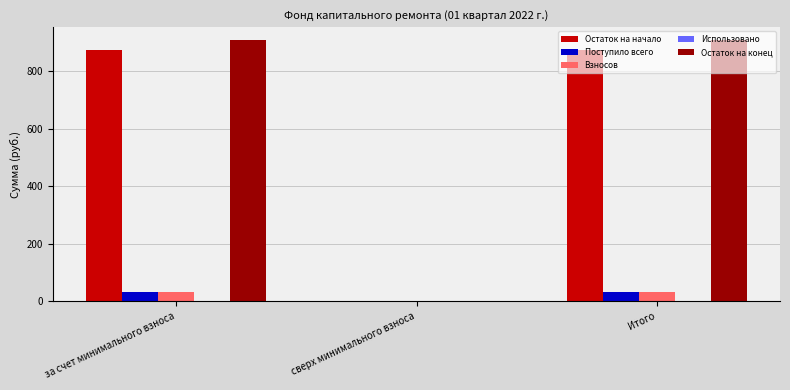

How many series are shown in this chart?

4